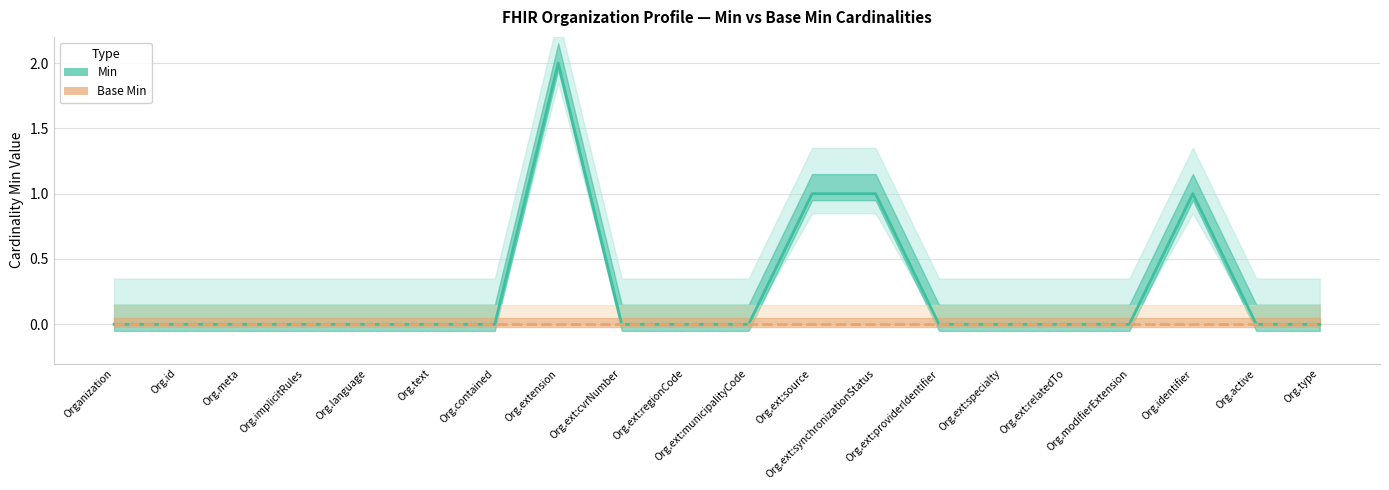

At which category is the sum across all series the highest?

Org.extension